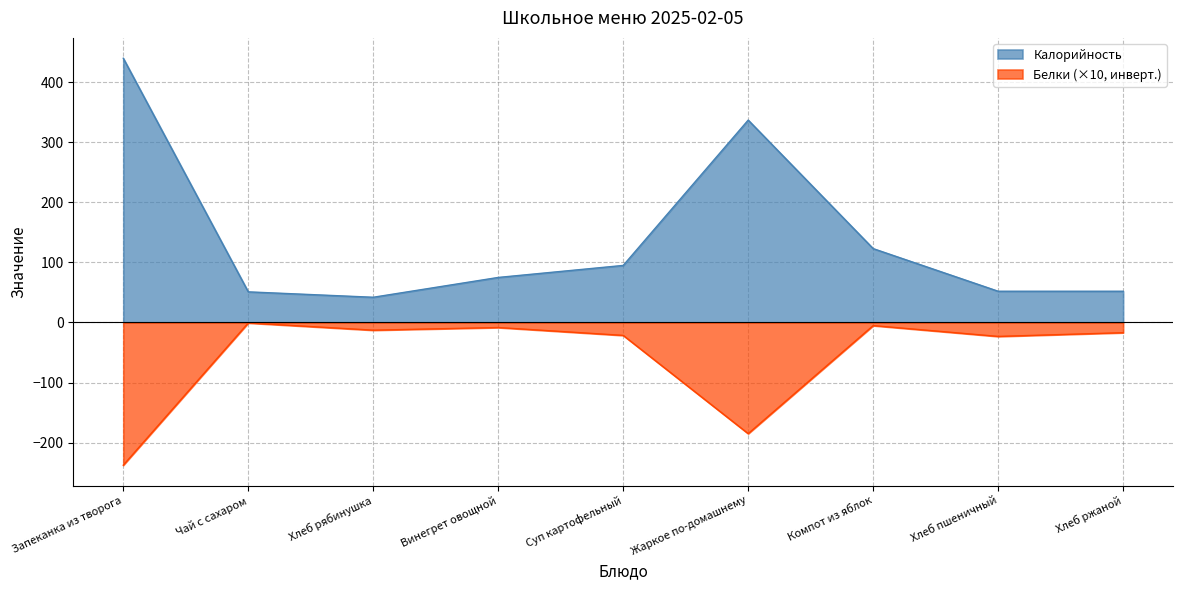

What is the value of the Белки point at the 3rd from the left?

-12.8